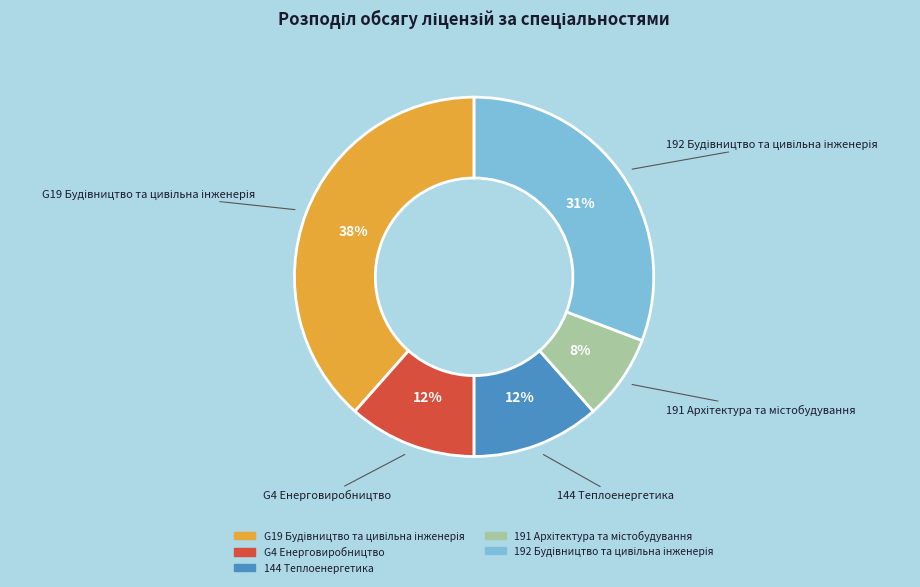

Is there any slice that represents more than half of the pie?

No